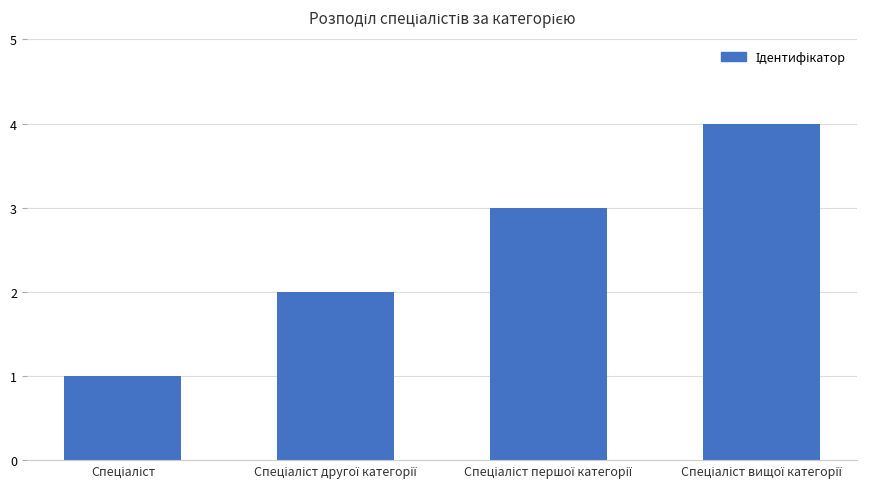

Reading left to right, extract all data points from this chart.

1	2	3	4